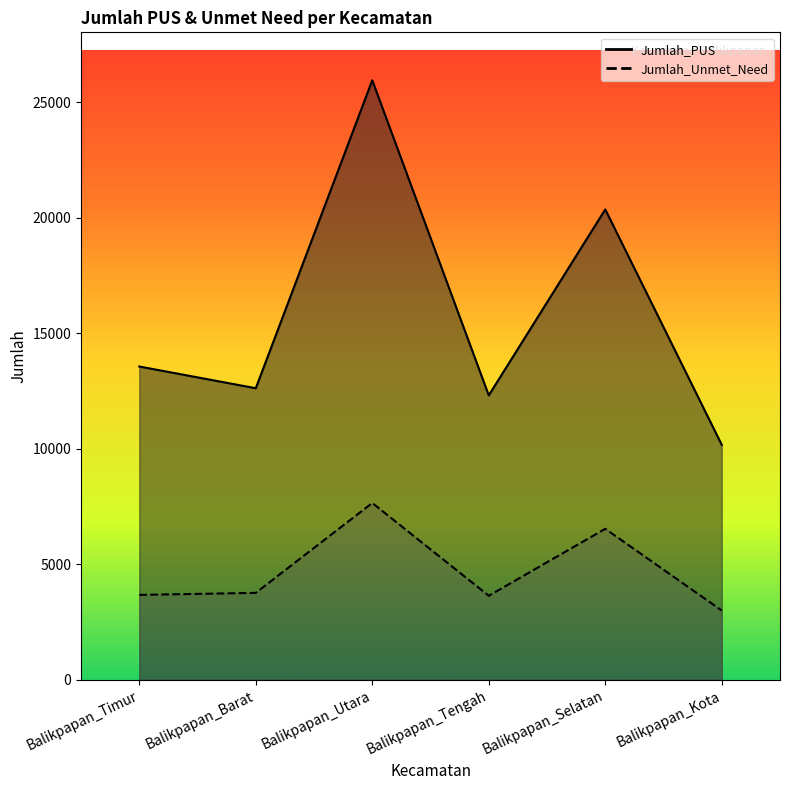

What is the highest value of the Jumlah_Unmet_Need series?

7654